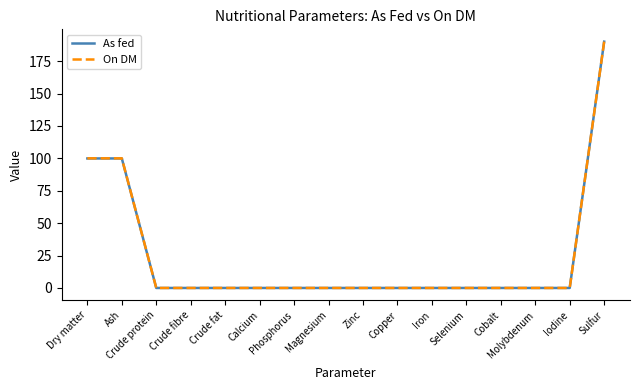

What is the maximum value for As fed?

190.0